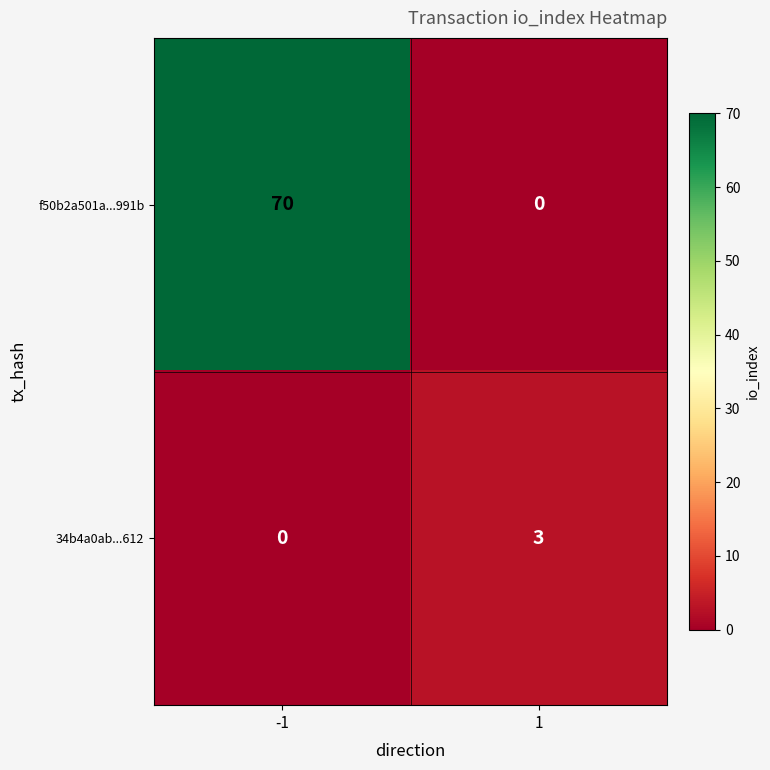

How many categories are shown in the chart?

2